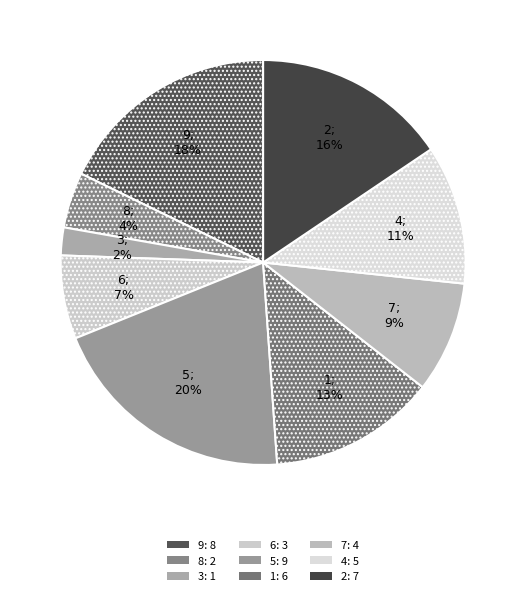

To the nearest percent, what is the average slice percentage?

11%